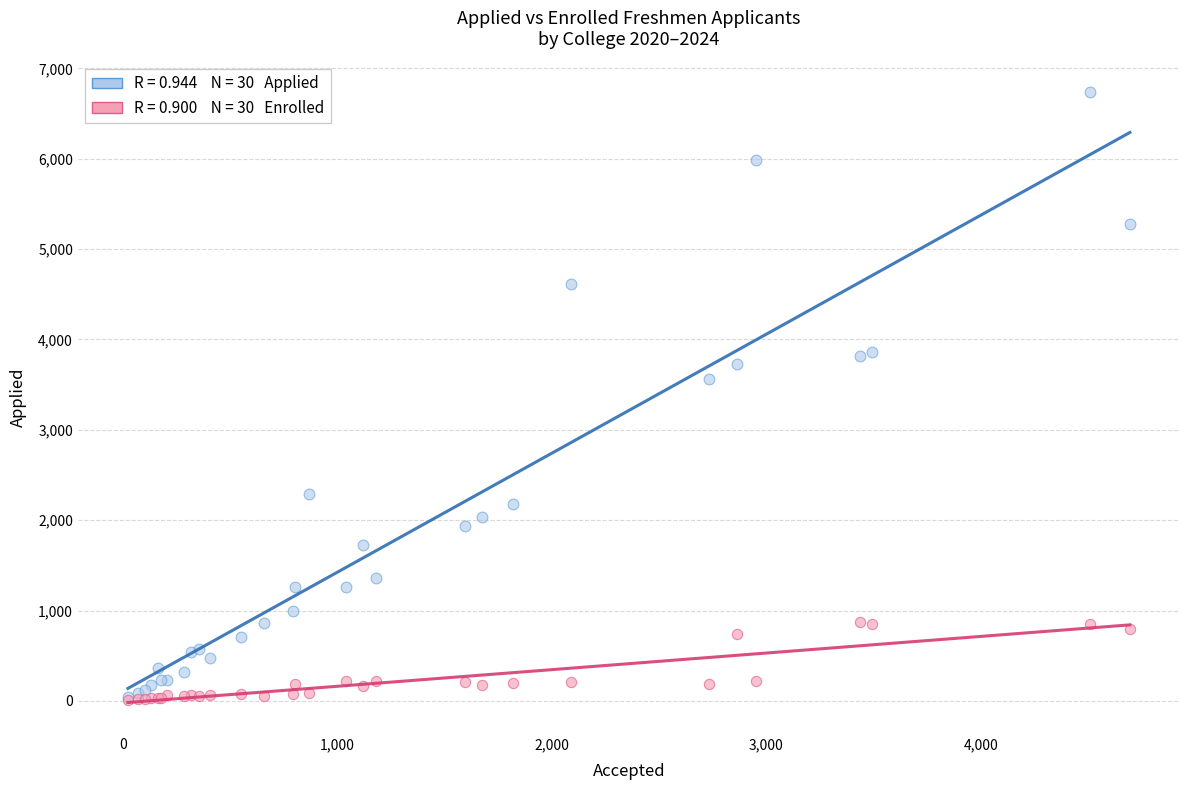

Across all series, what Y value is closest to 3372?

3560